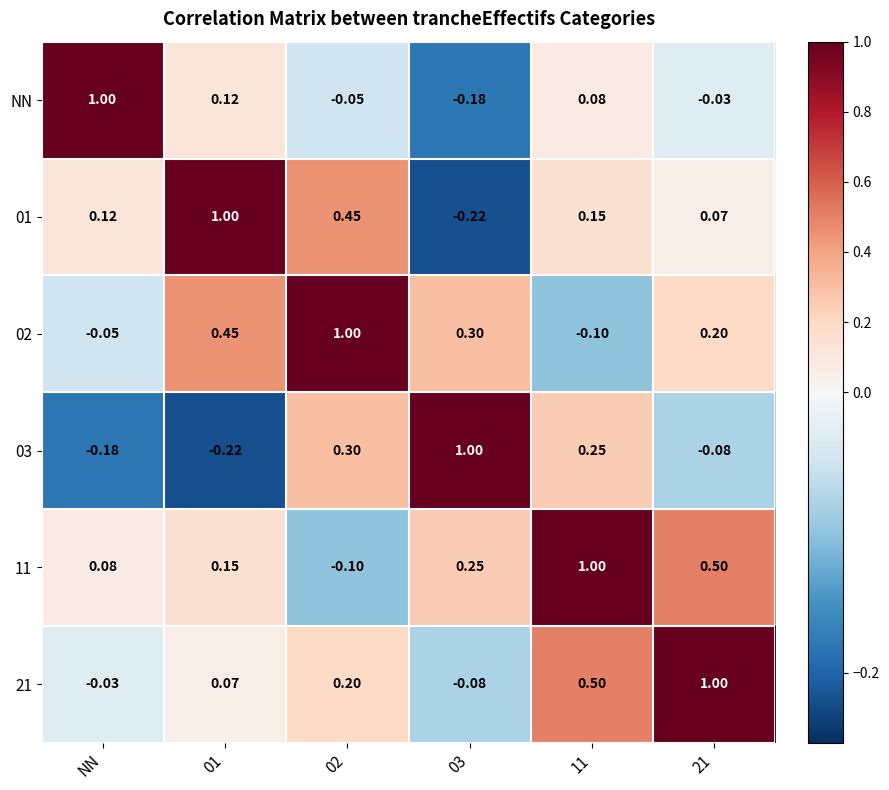

What is the total value across all series at 21?

1.7